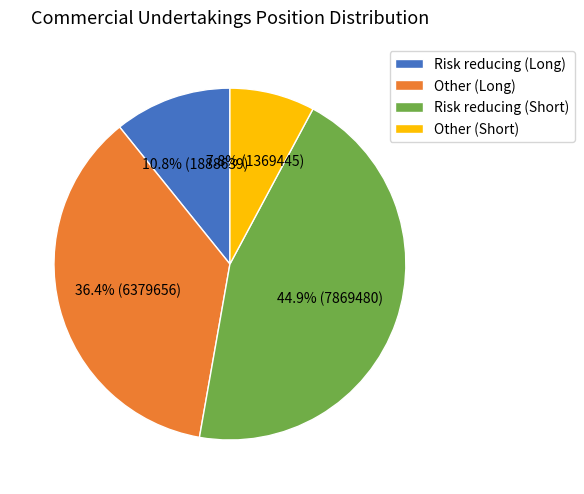

The Other (Long) slice represents 36% of the pie. True or false?

True